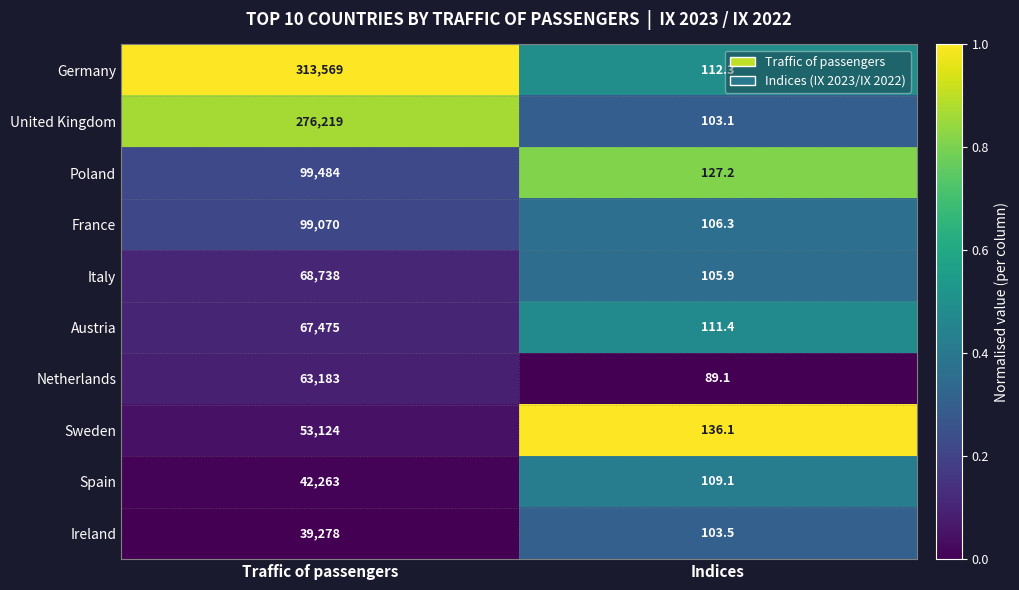

True or false: Poland has a value of 127.2 at Indices.

True